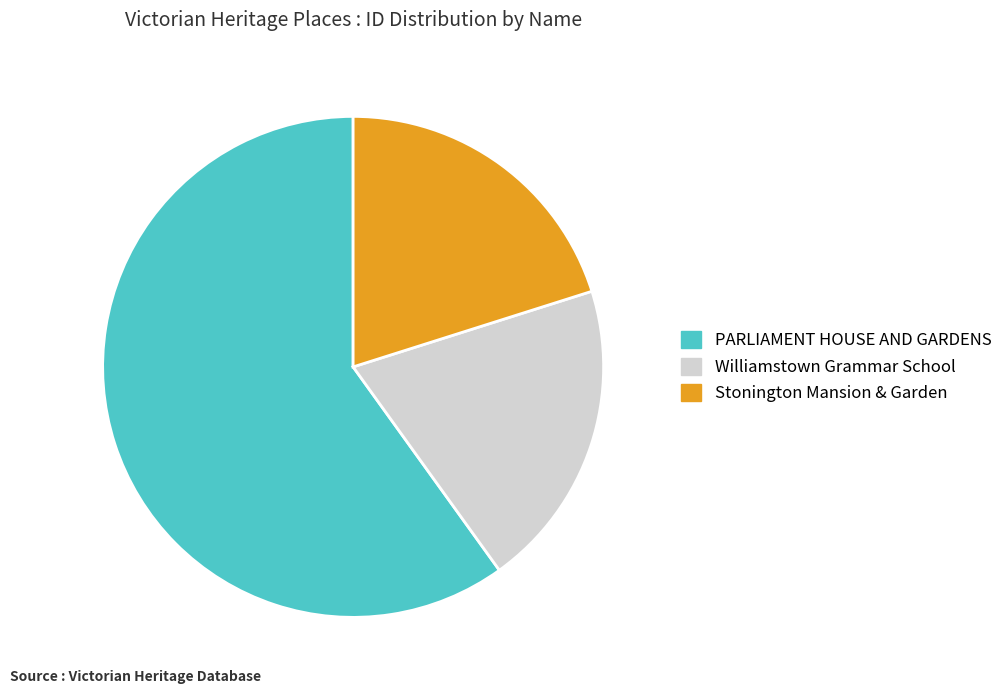

What is the largest slice in the pie chart?

PARLIAMENT HOUSE AND GARDENS